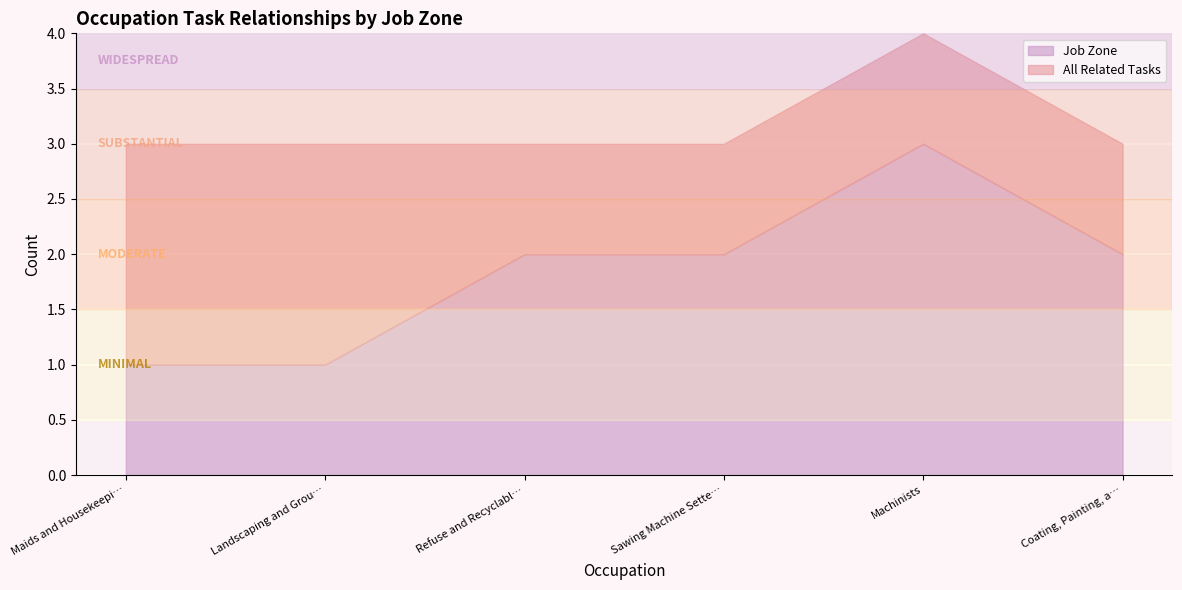

What is the highest value of the All Related Tasks series?

2